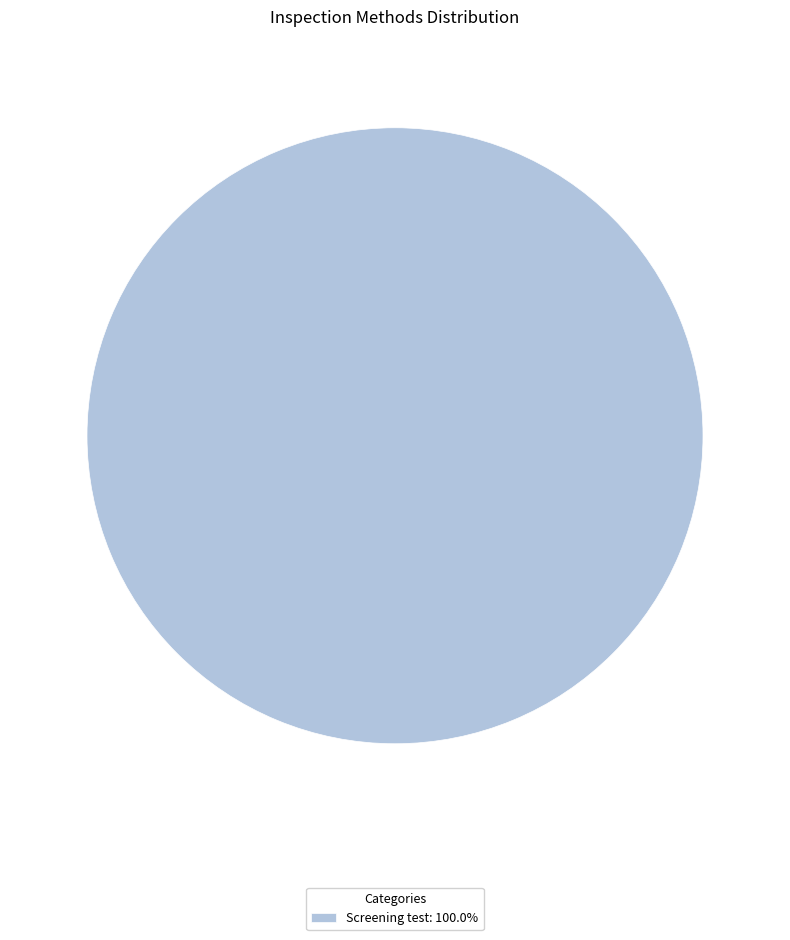

Does any single category account for the majority?

Yes